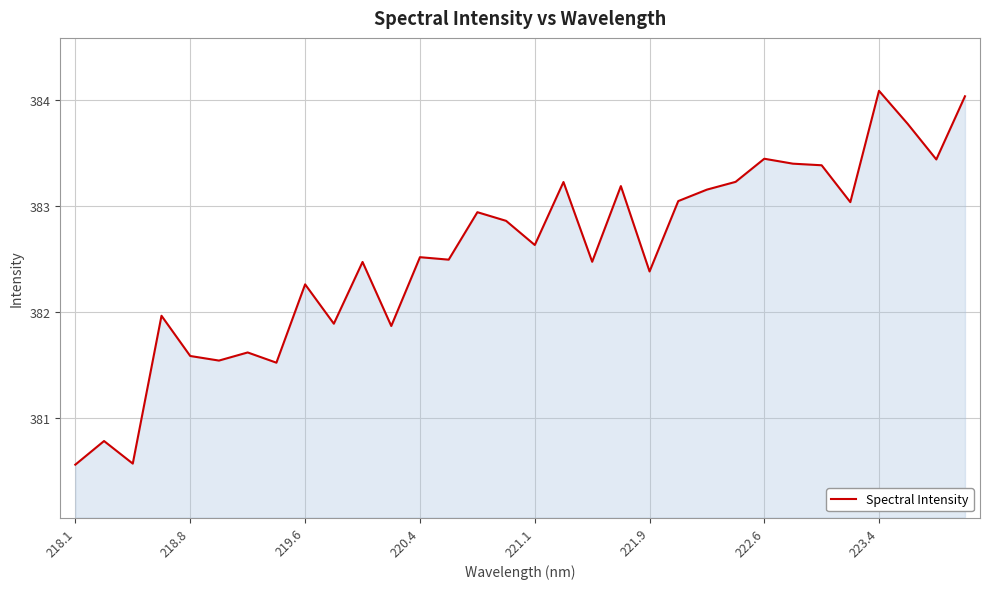

What is the maximum value shown in the chart?

384.1